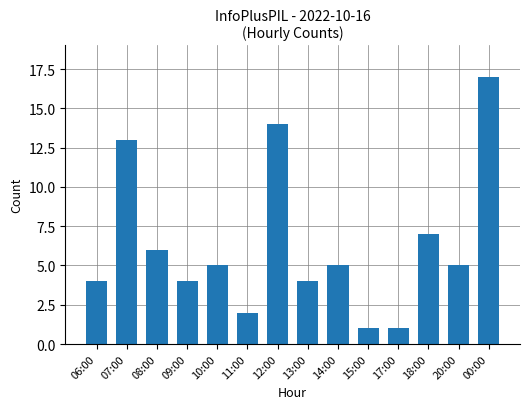

Which category has the highest value across all series?

00:00